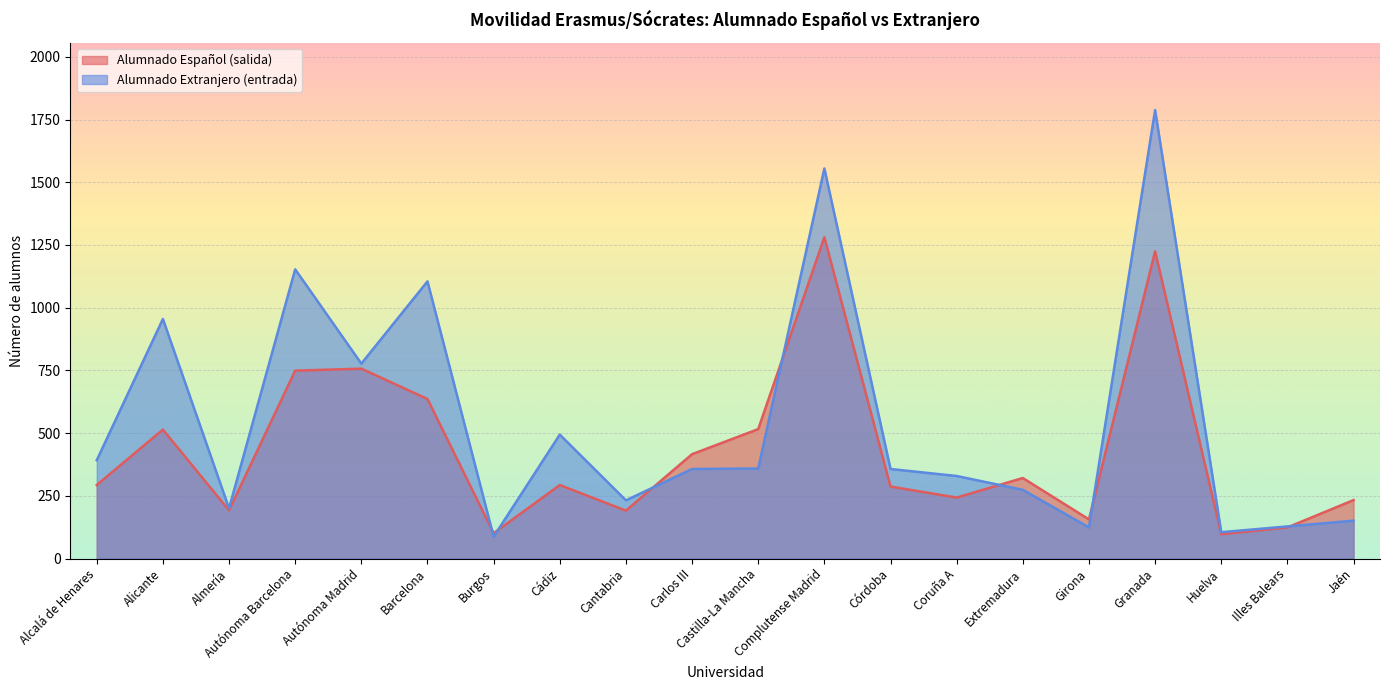

What is the average value of the Alumnado Extranjero (entrada) series?

546